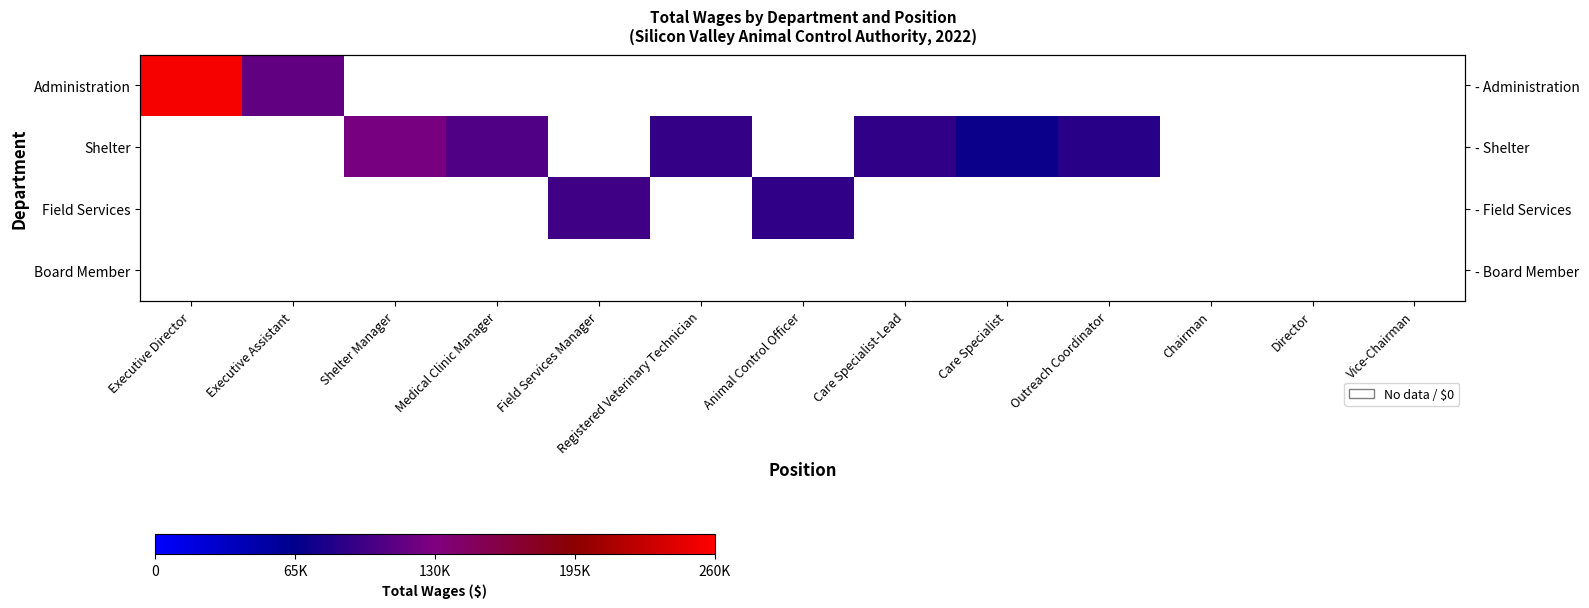

The value of Shelter at Shelter Manager is 200283.9. True or false?

False